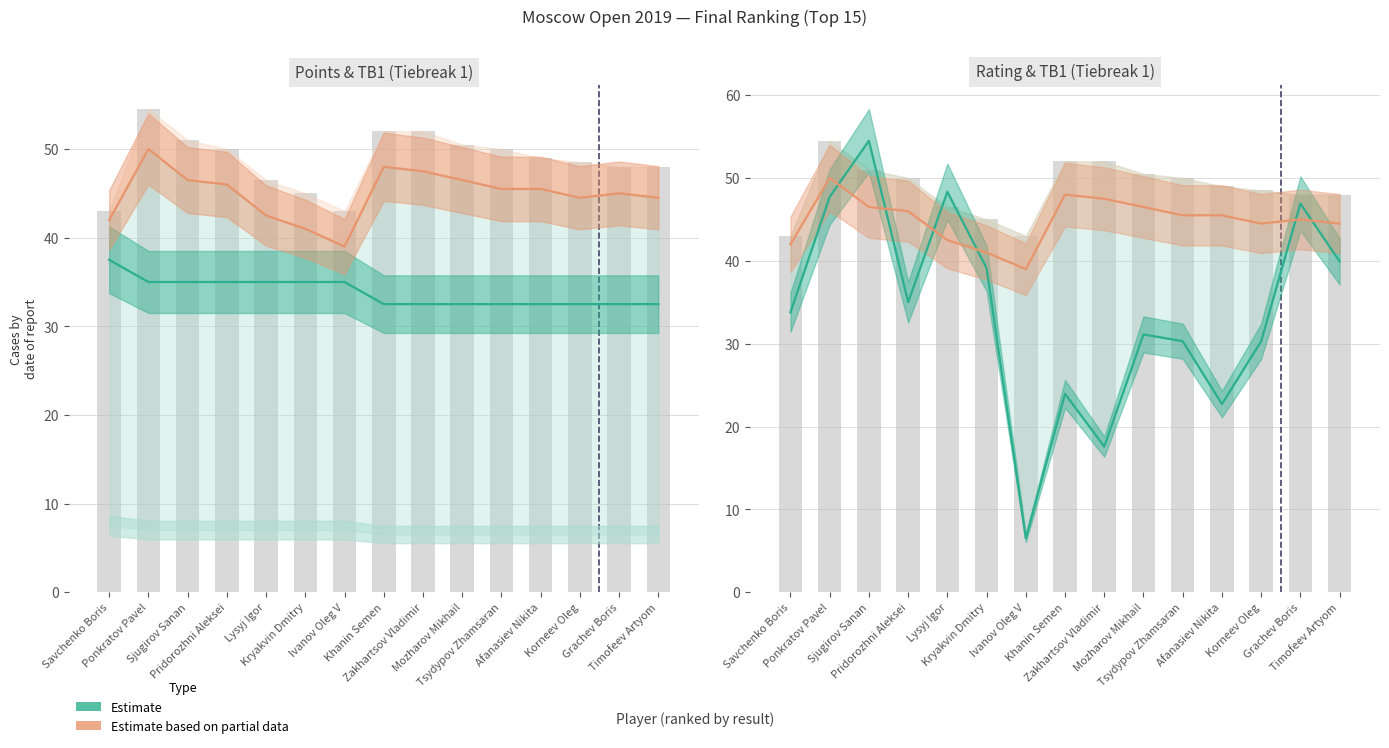

Rank the categories by Rating (normalised) value from highest to lowest.

Sjugirov Sanan, Lysyj Igor, Ponkratov Pavel, Grachev Boris, Timofeev Artyom, Kryakvin Dmitry, Pridorozhni Aleksei, Savchenko Boris, Mozharov Mikhail, Tsydypov Zhamsaran, Korneev Oleg, Khanin Semen, Afanasiev Nikita, Zakhartsov Vladimir, Ivanov Oleg V